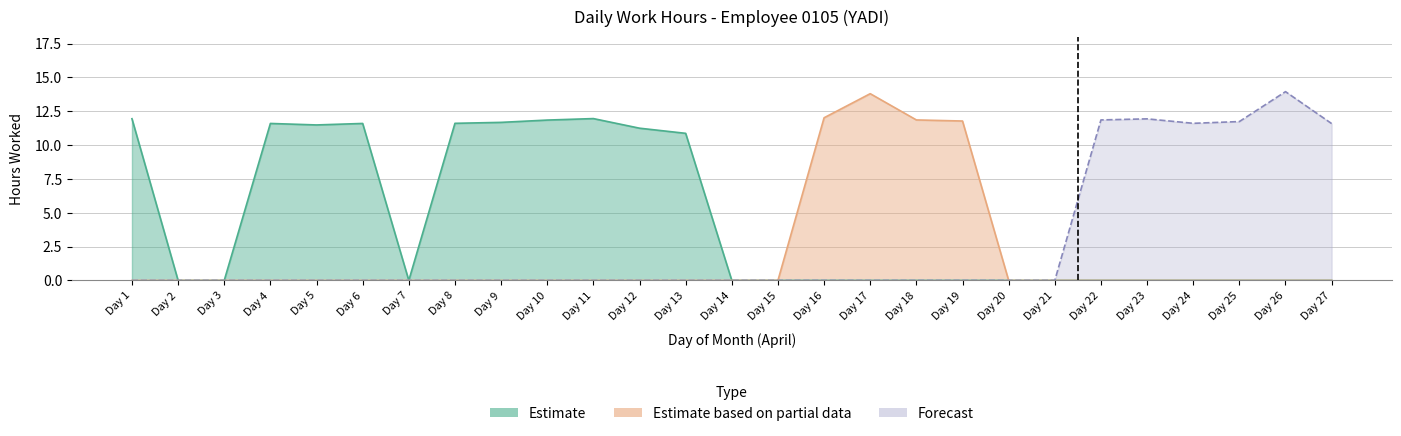

The chart shows a value of 11.5 at 5. True or false?

True